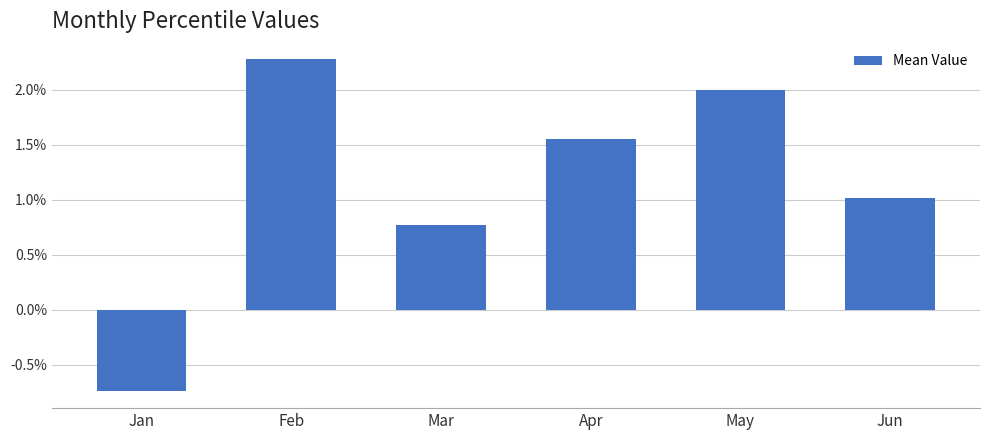

Read the value at Jun.

1.0